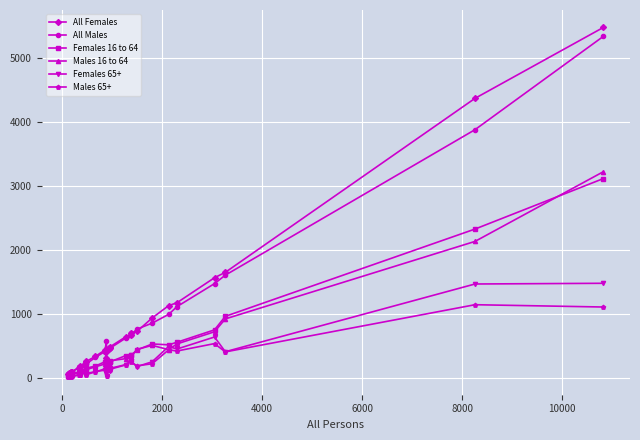

True or false: All Females has more than 0 interior local peaks.

True